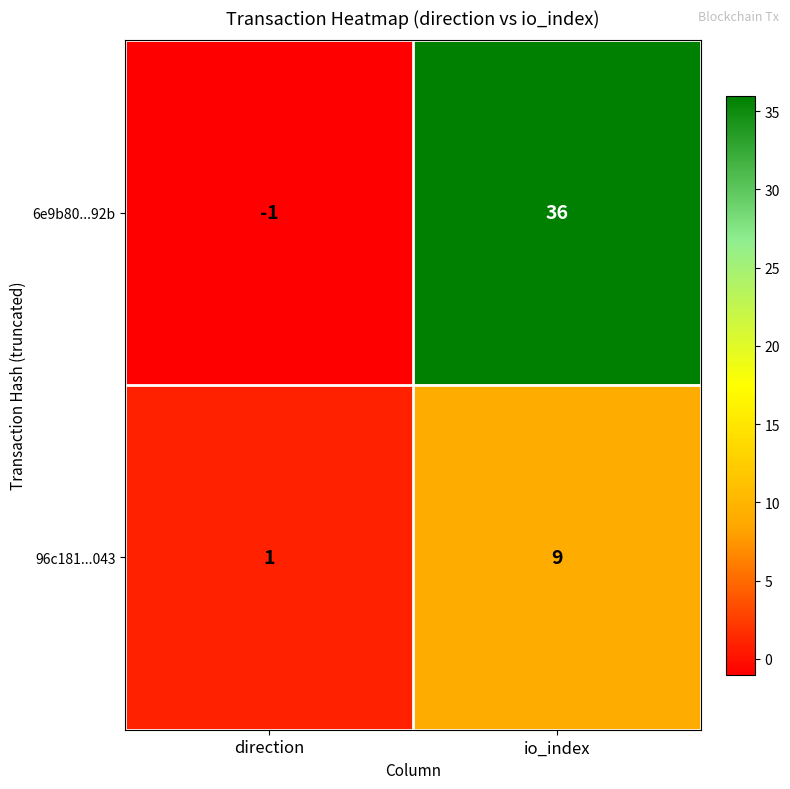

At which label is 96c181...043 closest to 5?

direction